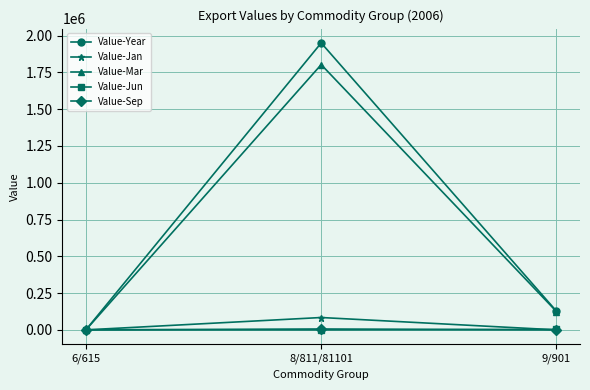

How many data points in Value-Year are less than 127348?

1